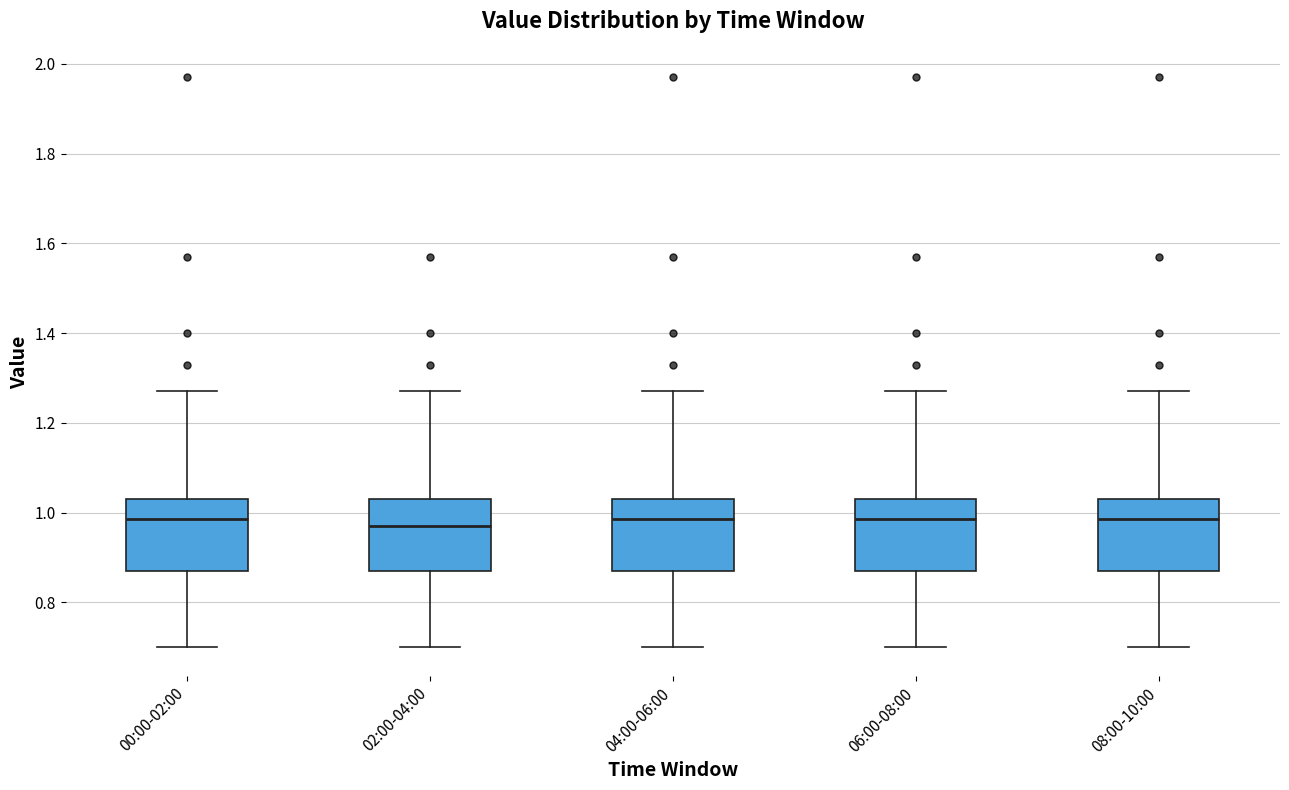

Where is the lower edge of the box for 06:00-08:00 on the y-axis? The values are not printed on the chart, so give them approximately, as read against the axis.

0.88